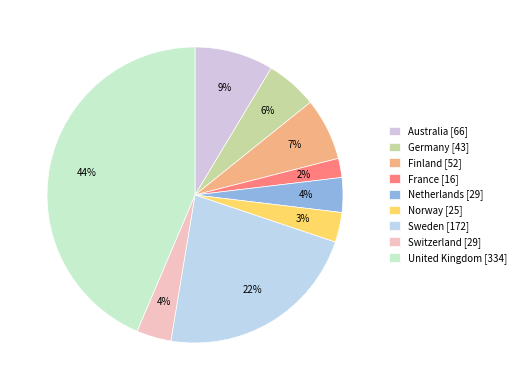

How many slices are in this pie chart?

9